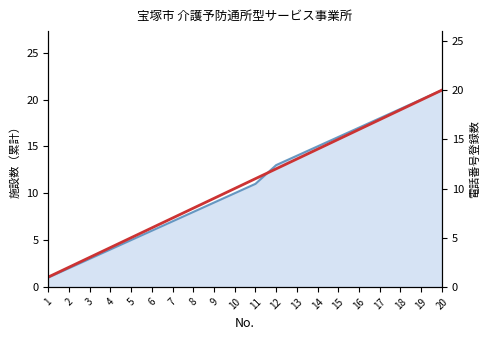

Reading right to left, what are all the values shown in this chart?

20	19	18	17	16	15	14	13	12	11	10	9	8	7	6	5	4	3	2	1